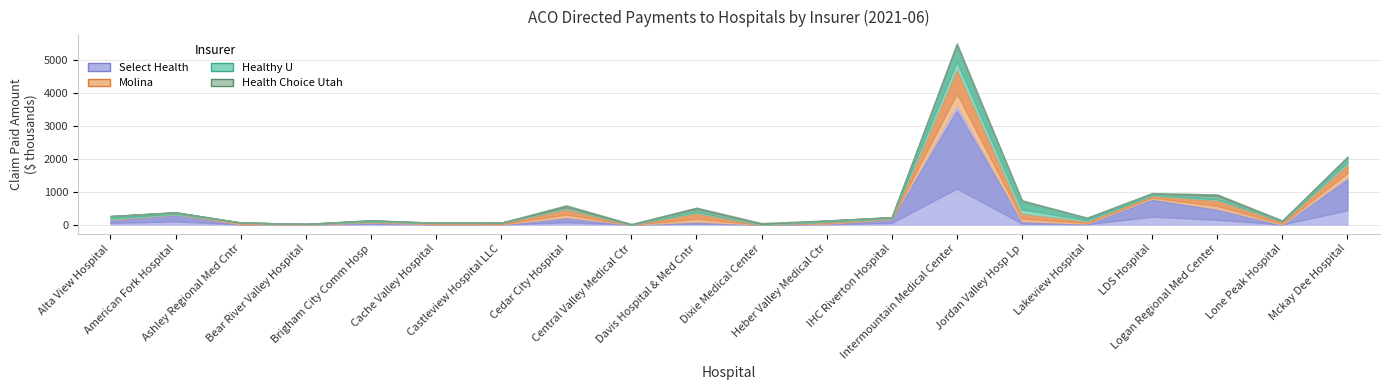

Rank the categories by Healthy U value from lowest to highest.

Bear River Valley Hospital, Central Valley Medical Ctr, Dixie Medical Center, Ashley Regional Med Cntr, Cache Valley Hospital, Cedar City Hospital, Castleview Hospital LLC, Lone Peak Hospital, Brigham City Comm Hosp, IHC Riverton Hospital, Heber Valley Medical Ctr, LDS Hospital, American Fork Hospital, Logan Regional Med Center, Lakeview Hospital, Davis Hospital & Med Cntr, Alta View Hospital, Mckay Dee Hospital, Jordan Valley Hosp Lp, Intermountain Medical Center